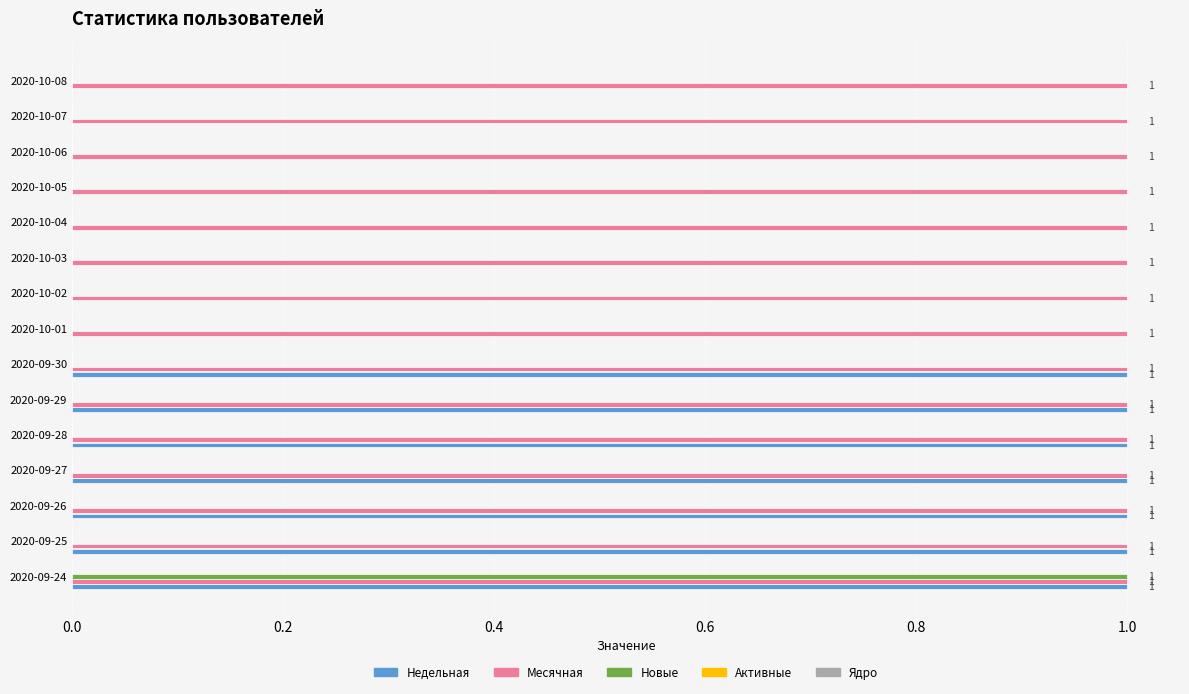

Between 2020-09-27 and 2020-10-02, which series saw the biggest shift?

Недельная